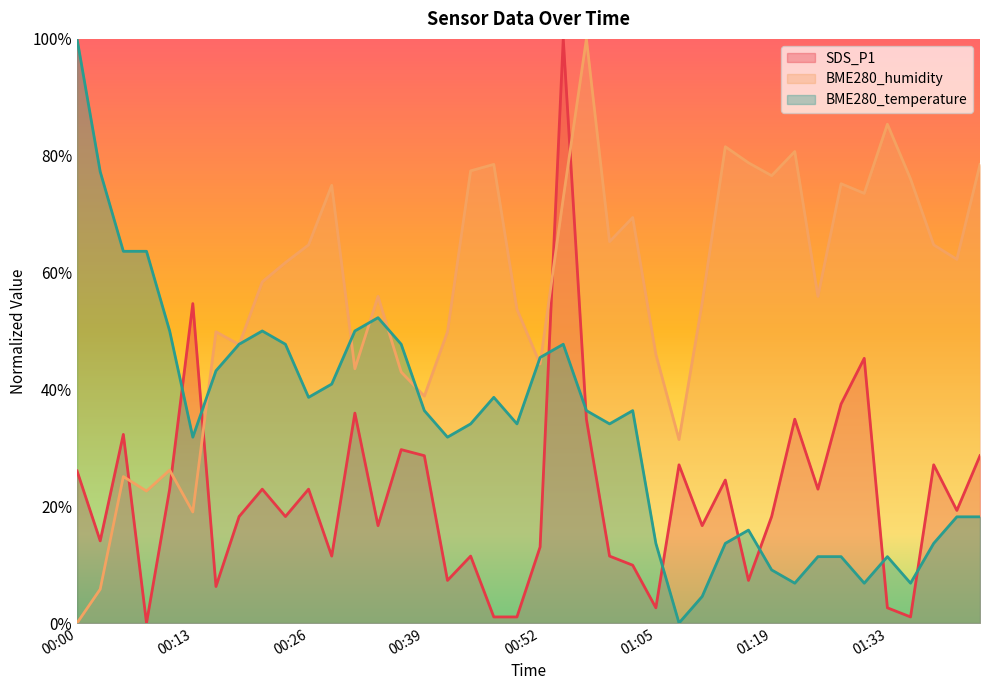

Between which two adjacent categories do BME280_humidity and BME280_temperature first intersect?

00:13 and 00:16